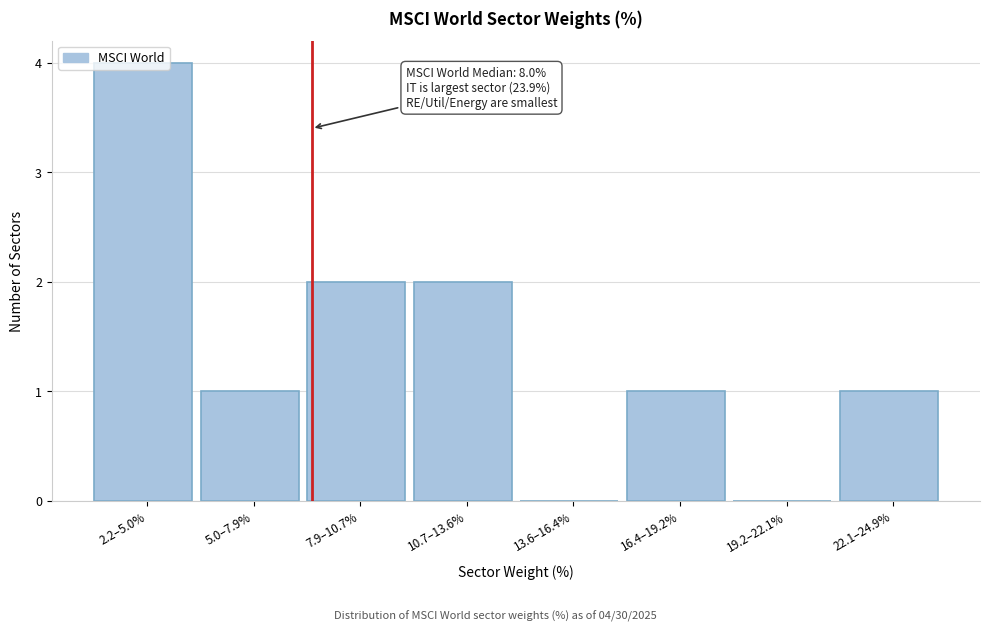

What is the maximum value shown in the chart?

4